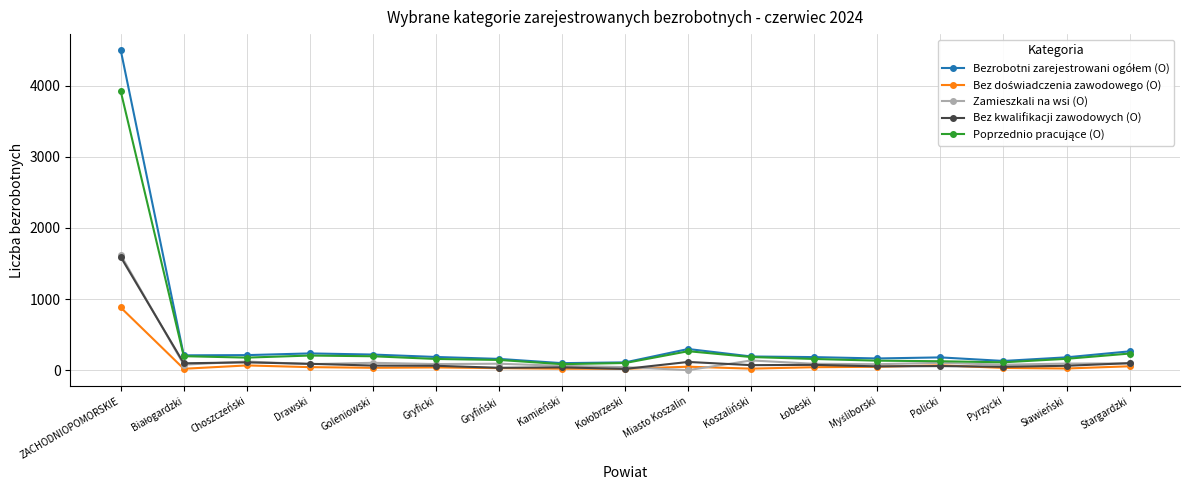

What is the label of the 3rd point from the right?

Pyrzycki